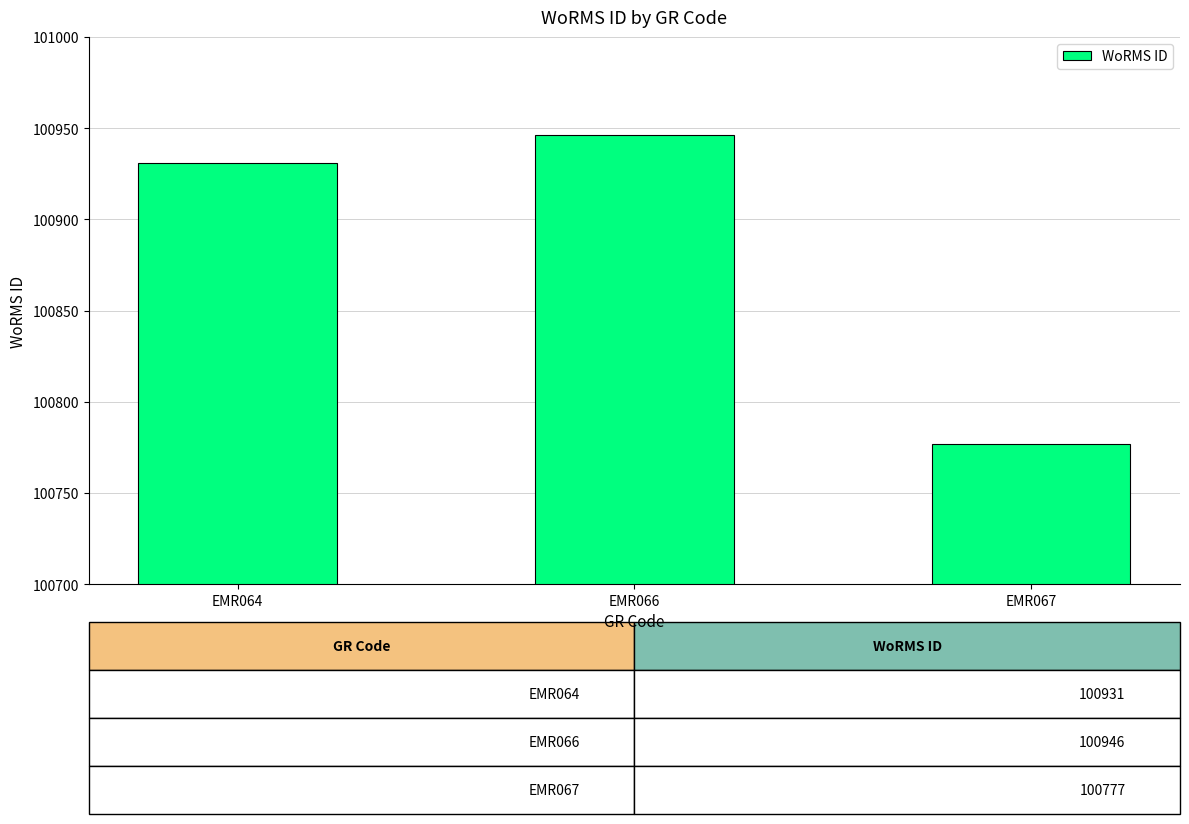

At which category does the chart reach its minimum across all series?

EMR067